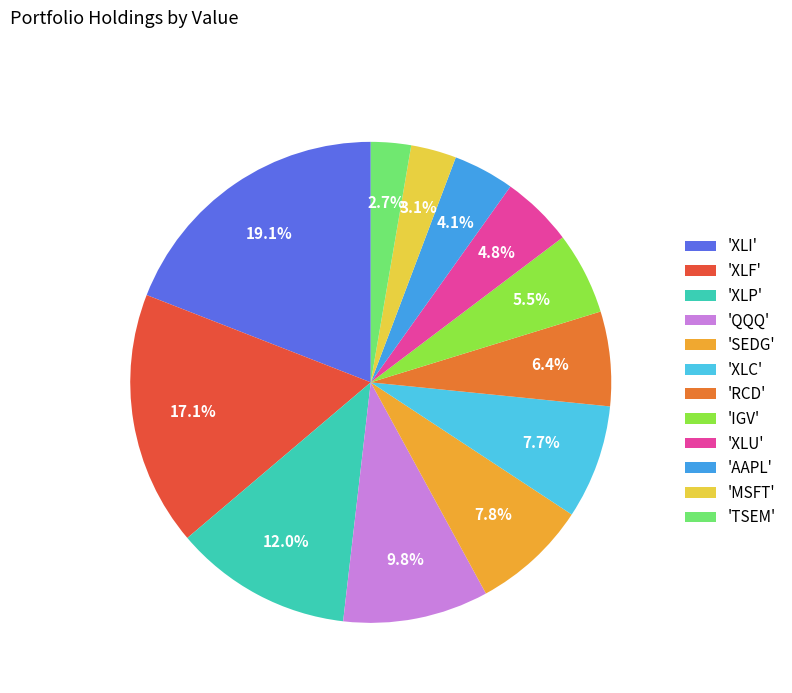

Between 'XLU' and 'SEDG', which is larger?

'SEDG'